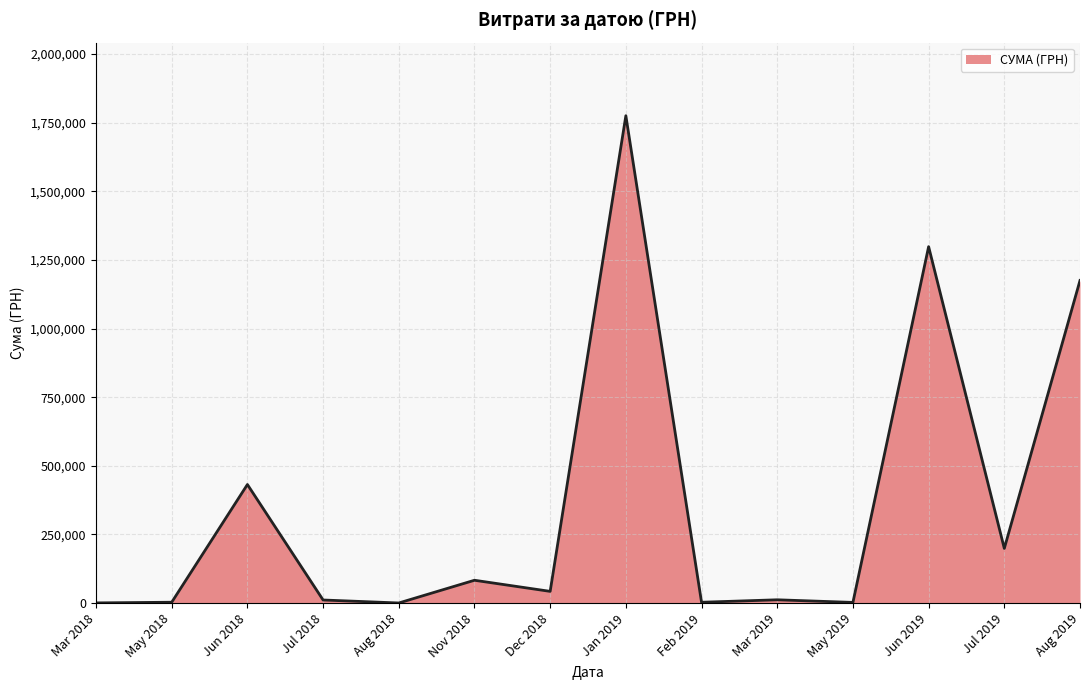

How many lines are shown in the chart?

1